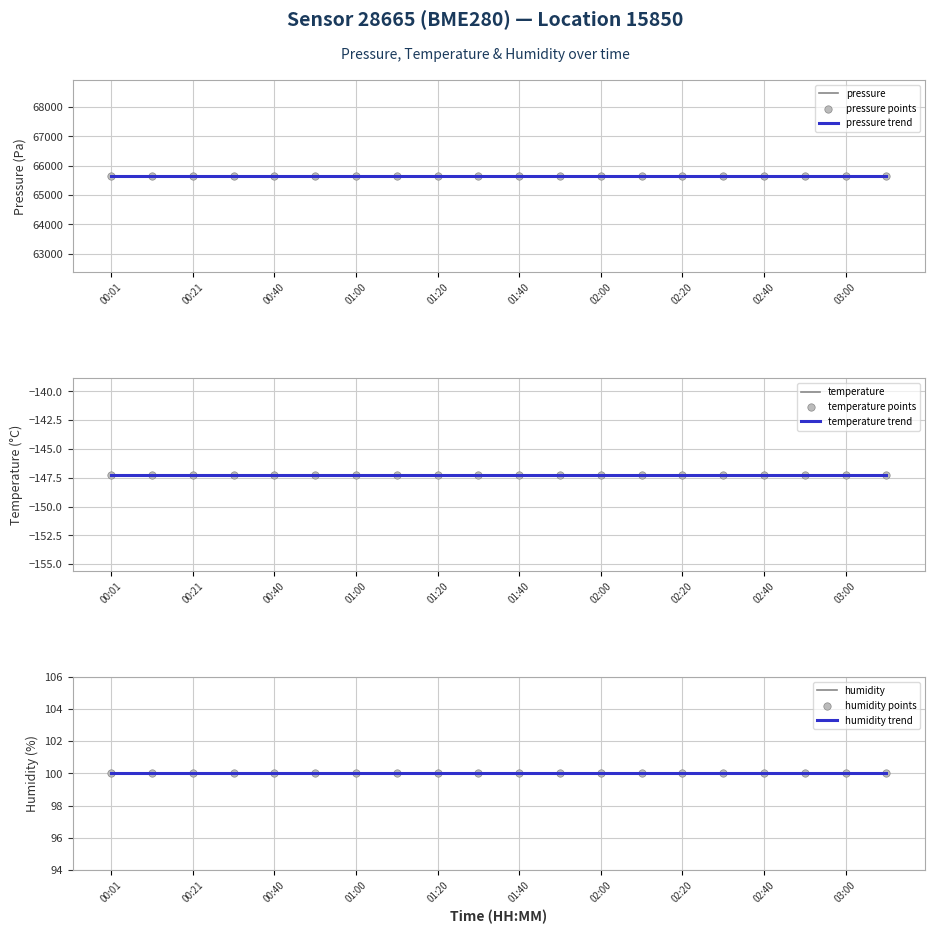

Which series has the largest Y range (max minus min)?

pressure